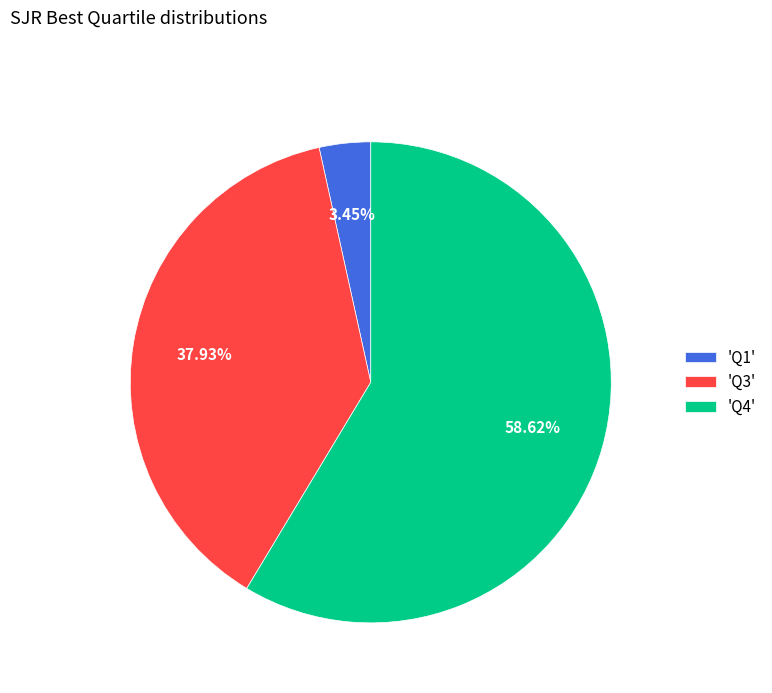

Rank the categories by value from highest to lowest.

'Q4', 'Q3', 'Q1'